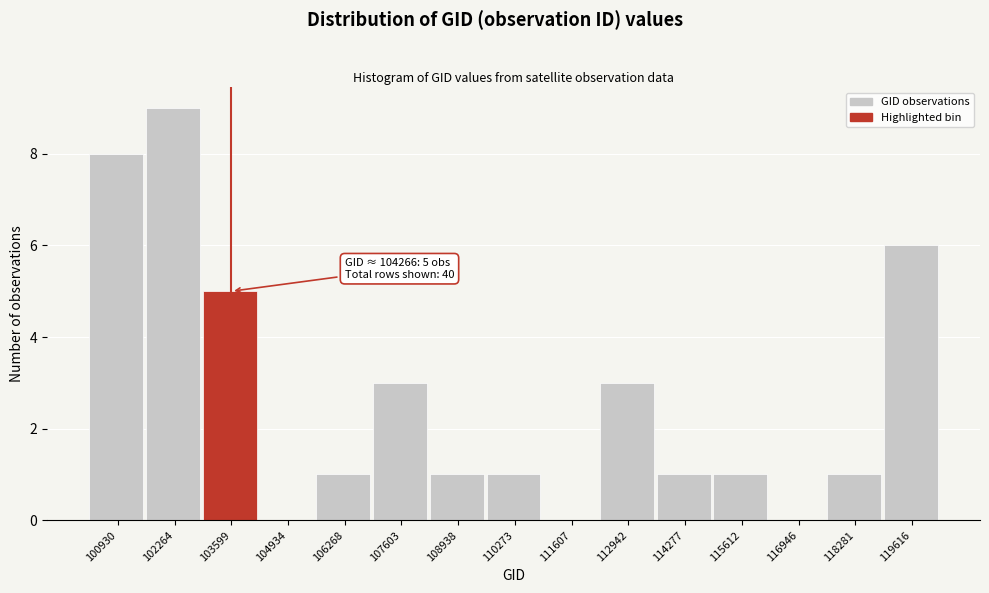

Reading left to right, transcribe all the data shown in this chart.

100930=8	102264=9	103599=5	104934=0	106268=1	107603=3	108938=1	110273=1	111607=0	112942=3	114277=1	115612=1	116946=0	118281=1	119616=6